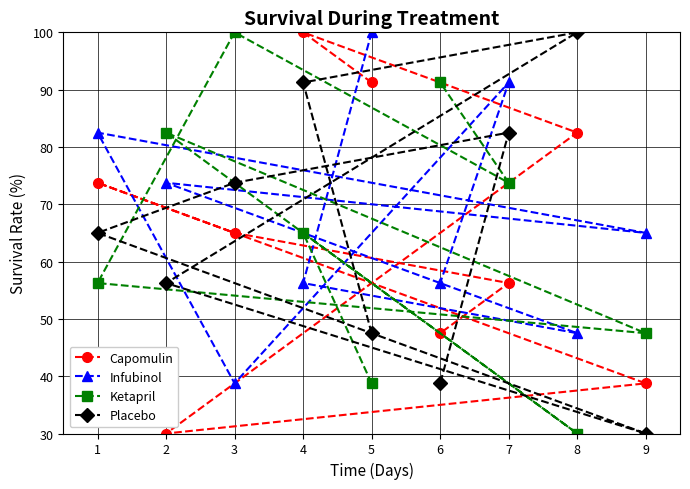

How many values in the Infubinol series are below 65?

4